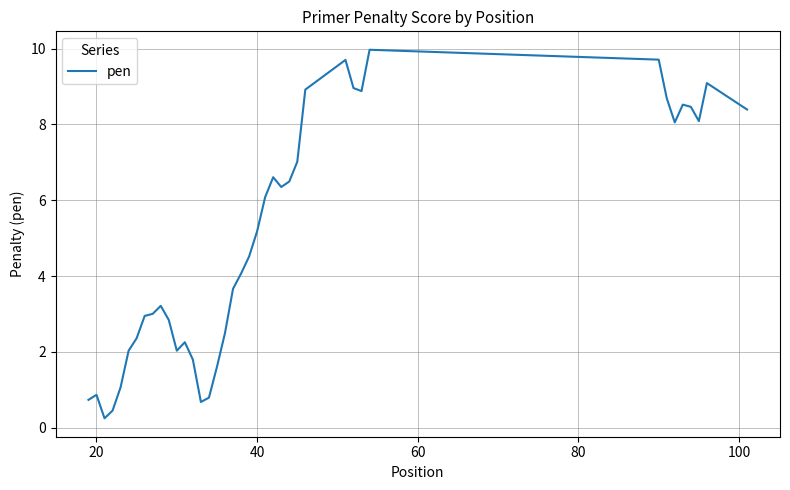

Count the number of categories in the chart.

40